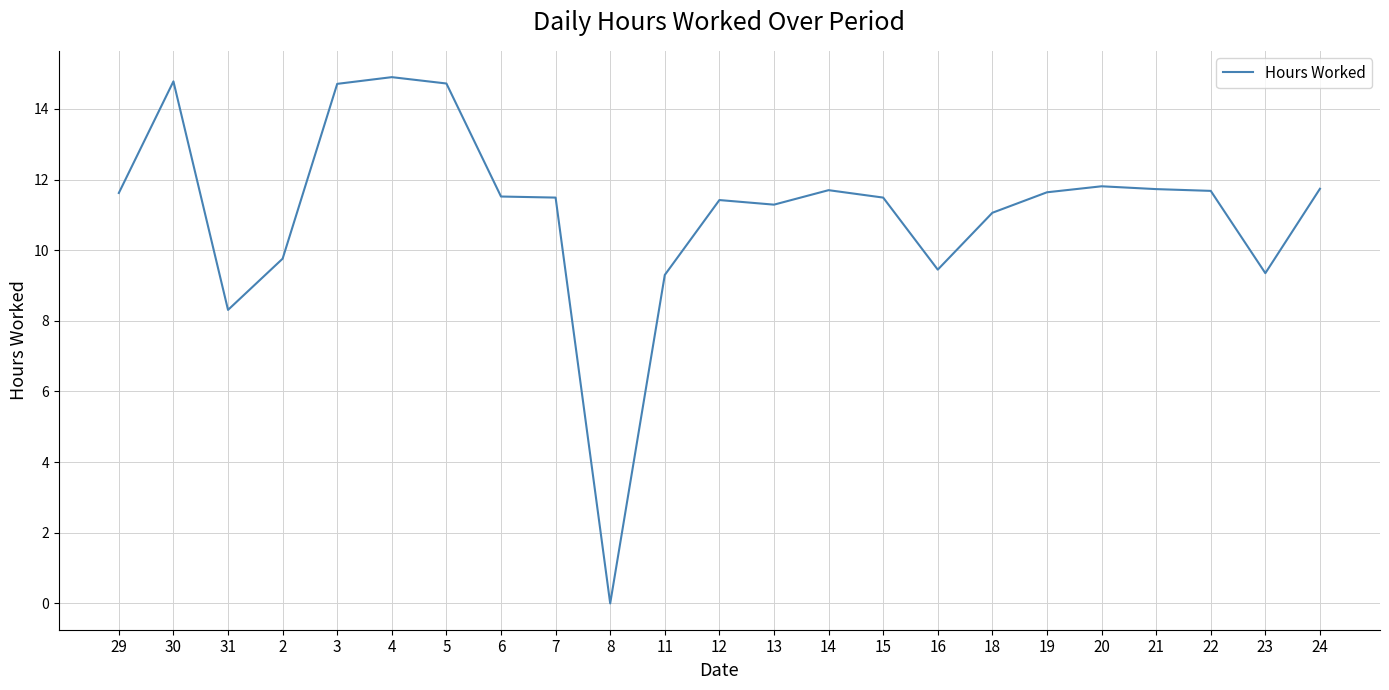

At which label does the data first exceed 11?

29